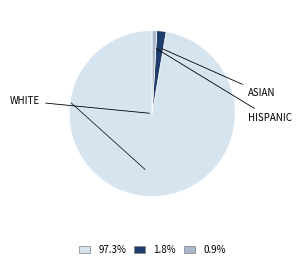

Is there a majority slice in this chart?

Yes